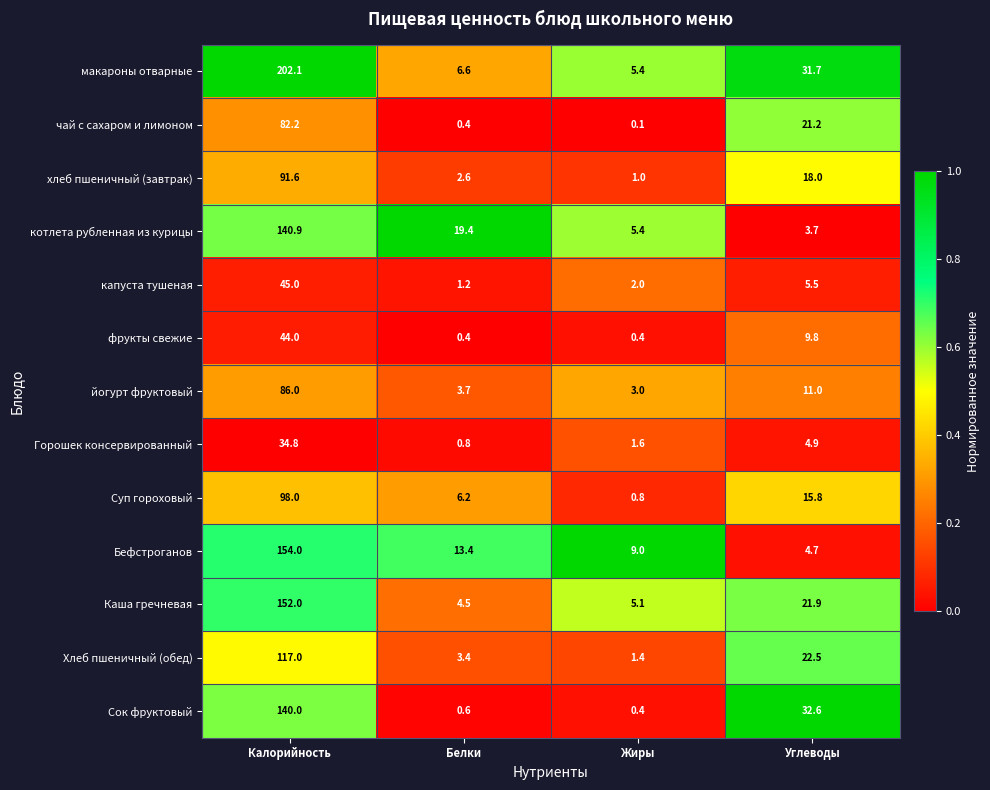

The value of котлета рубленная из курицы at Жиры is 5.4. True or false?

True